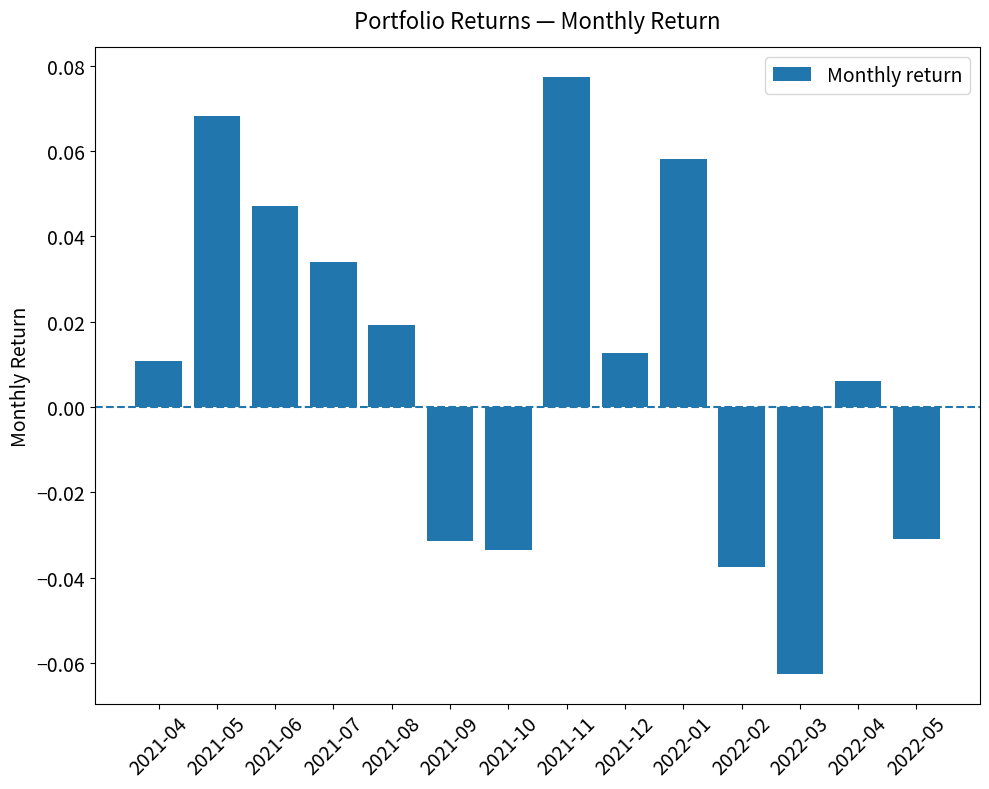

Is it true that the value at 2021-11 is 0.0?

False